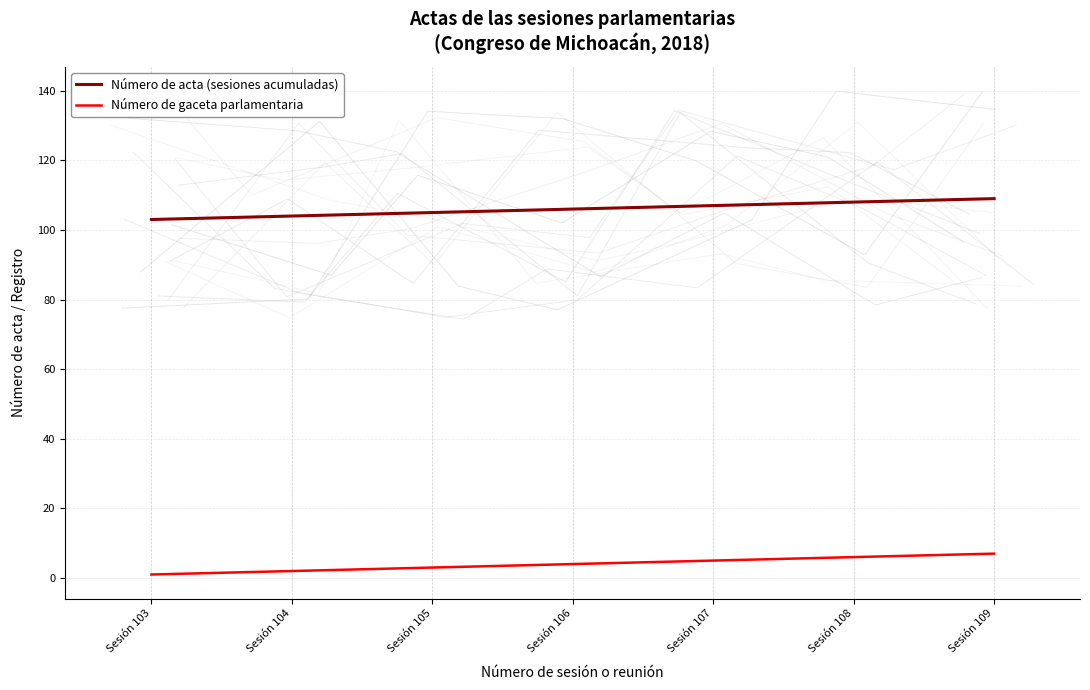

Reading left to right, list all the values displayed in this chart.

Número de acta (sesiones acumuladas): Sesión 103=103	Sesión 104=104	Sesión 105=105	Sesión 106=106	Sesión 107=107	Sesión 108=108	Sesión 109=109
Número de gaceta parlamentaria: Sesión 103=1	Sesión 104=2	Sesión 105=3	Sesión 106=4	Sesión 107=5	Sesión 108=6	Sesión 109=7